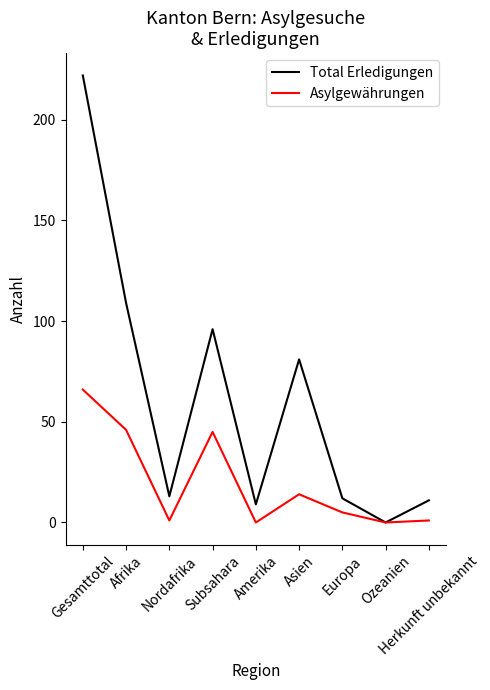

List the series in order of their overall mean, lowest first.

Asylgewährungen, Total Erledigungen